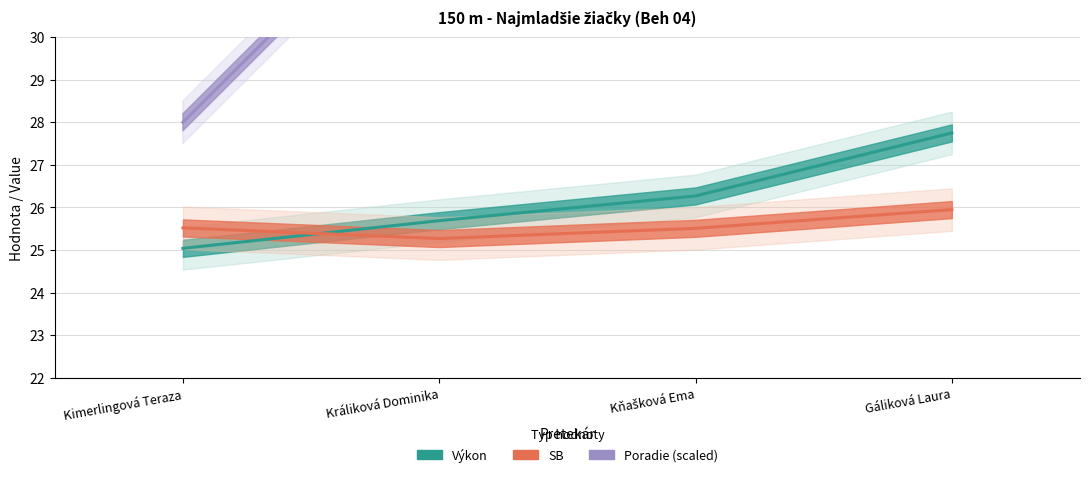

True or false: SB has a value of 13.1 at Kňašková Ema.

False